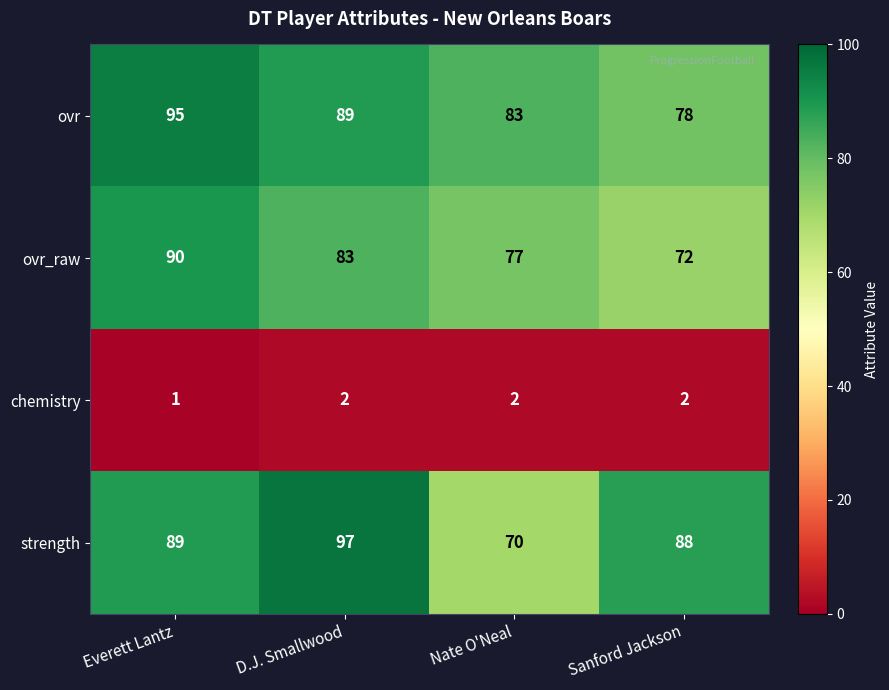

What is the maximum value for ovr?

95